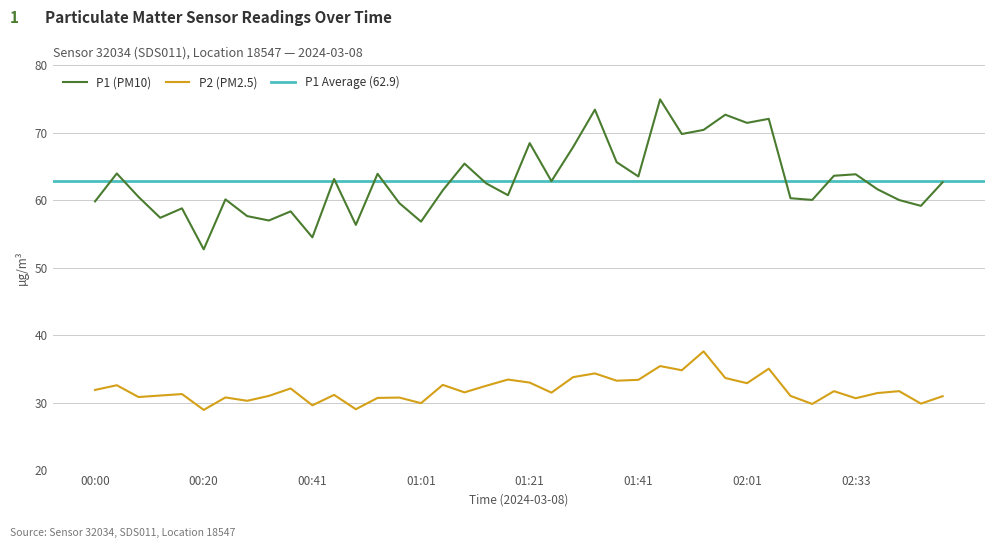

Read the P2 value at 00:04.

32.6